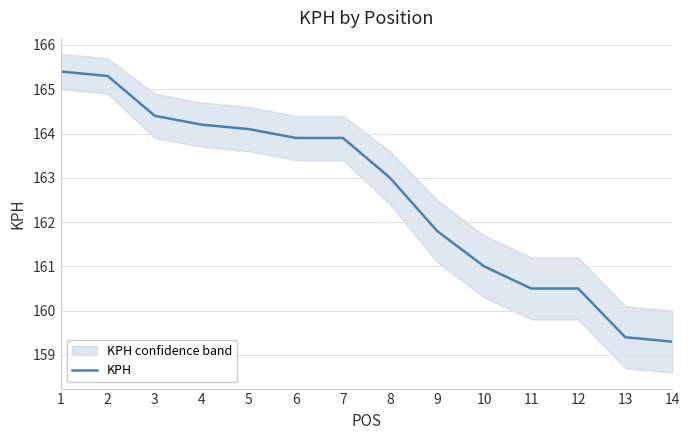

What is the sum of the values at 12 and 6?

324.4